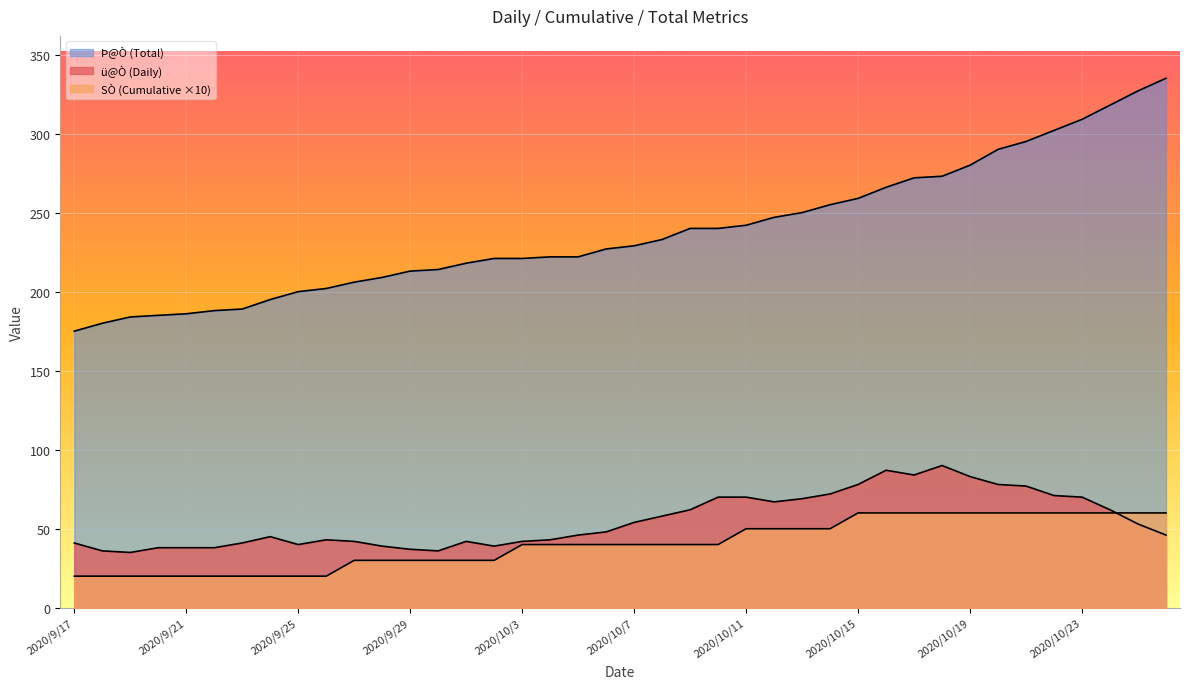

What is the value of the SÒ (Cumulative ×10) point at the 17th from the left?

40